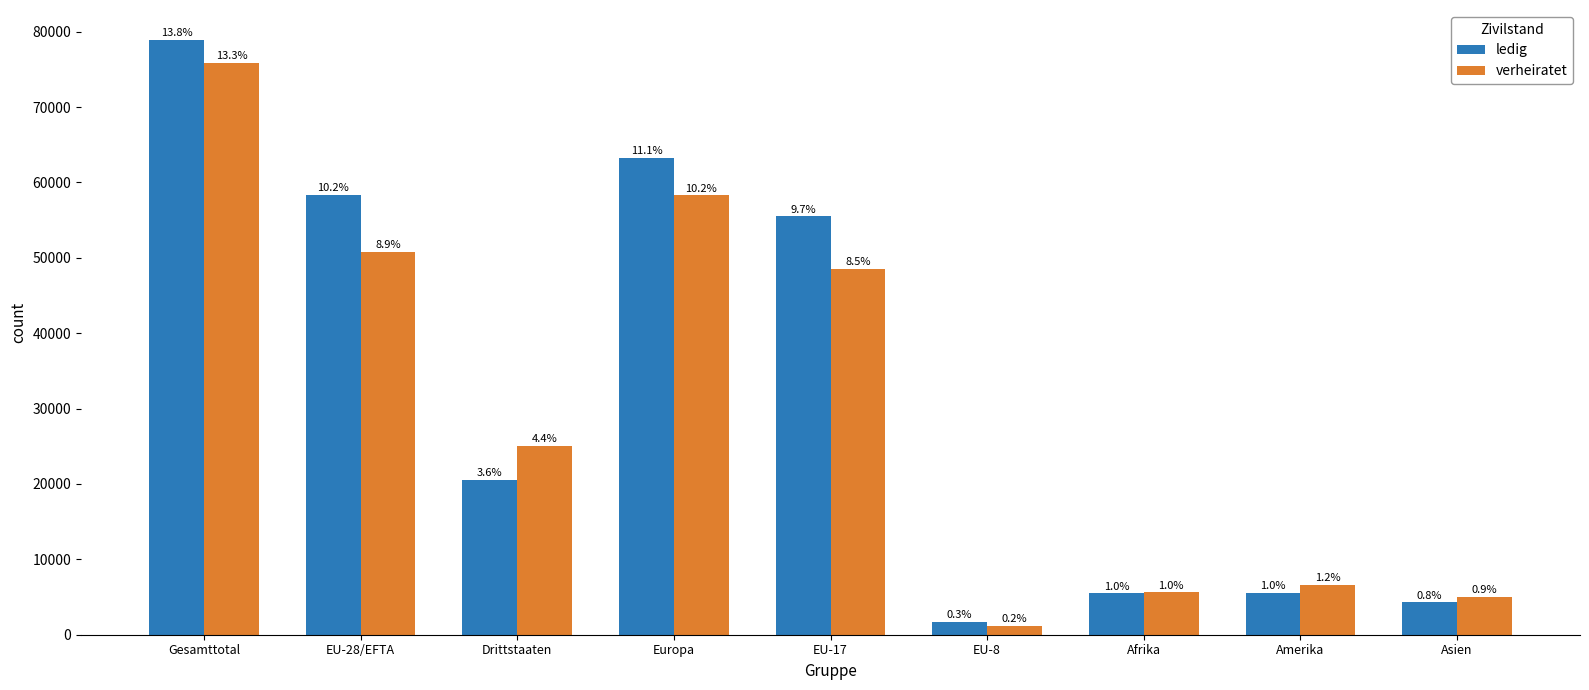

What is the sum of the ledig values at EU-17 and Amerika?

61135